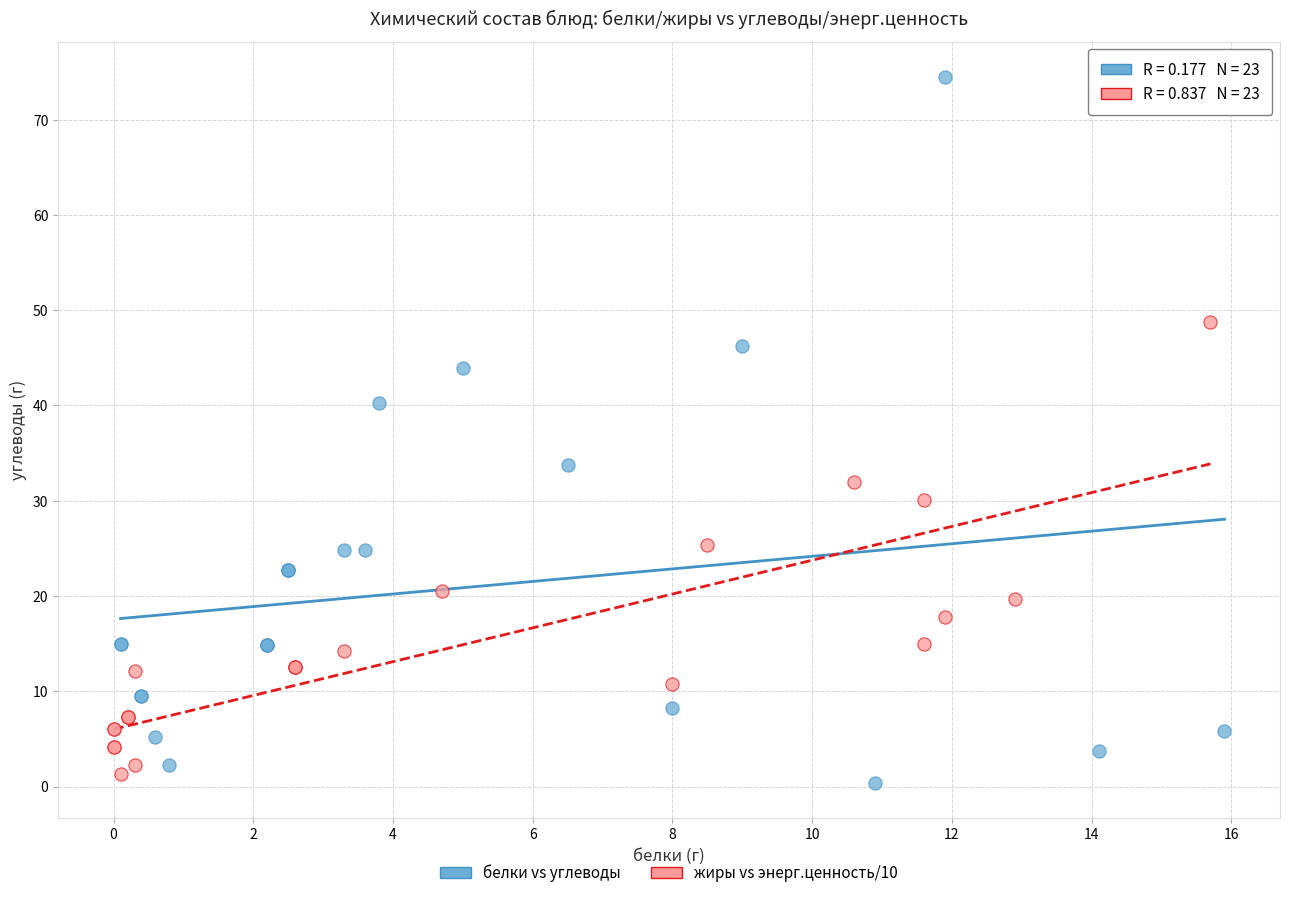

Which series reaches the maximum Y coordinate?

белки vs углеводы